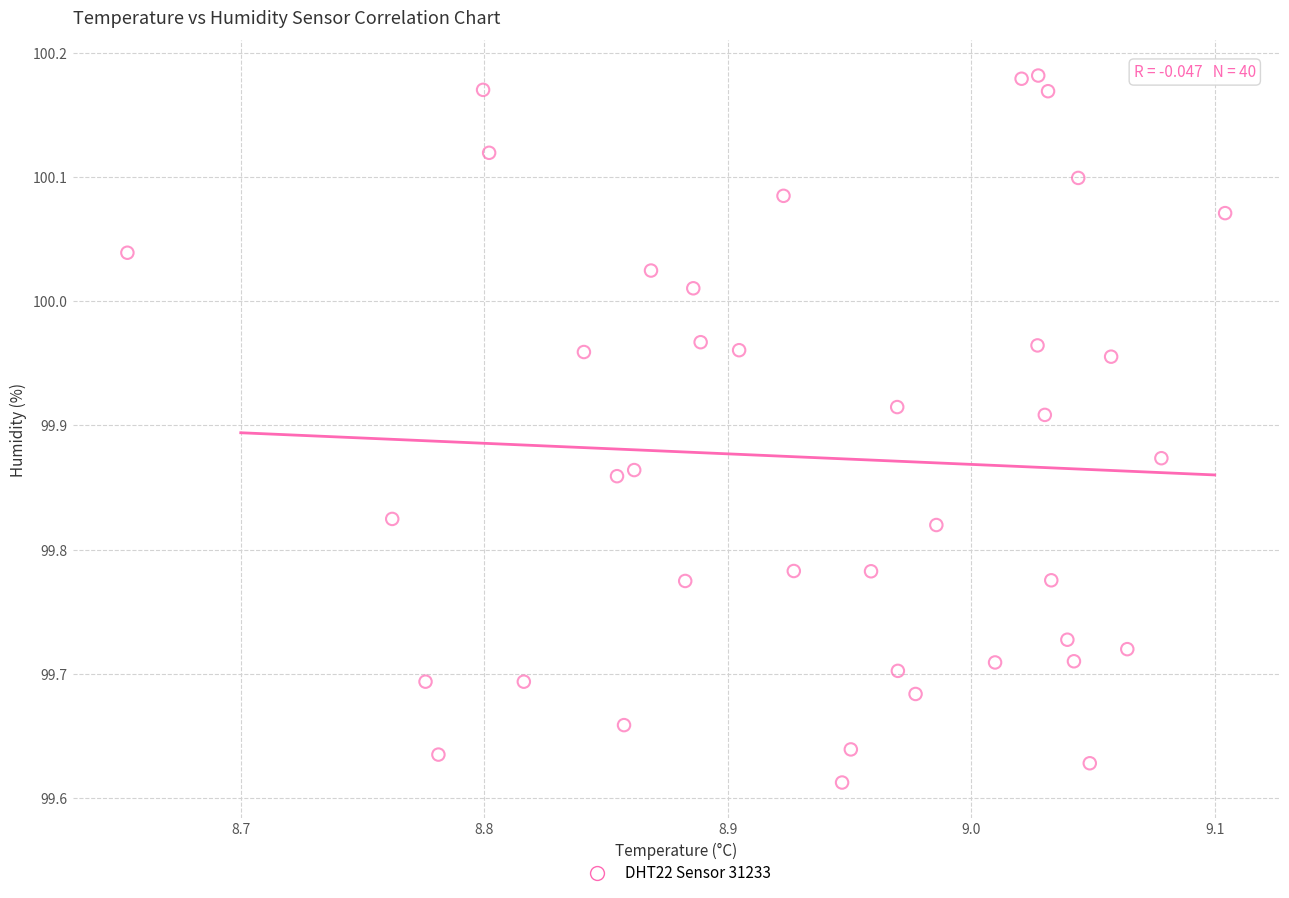

What is the range of Y values (max minus min)?

0.6